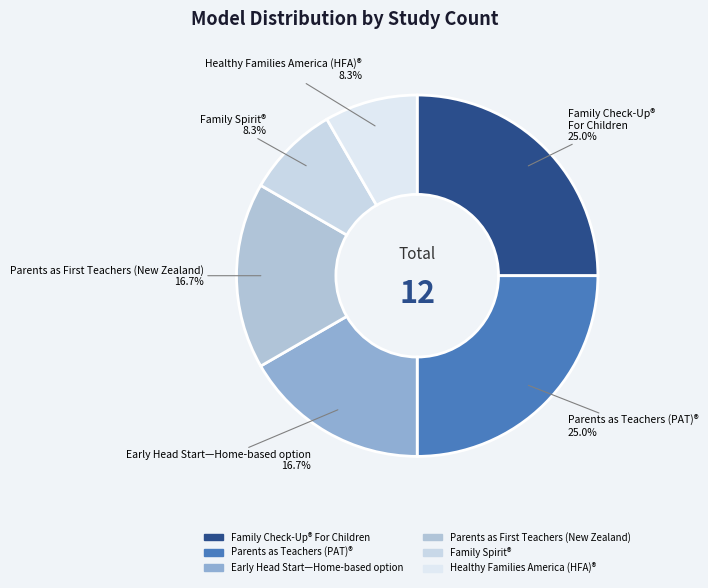

True or false: Family Check-Up® For Children accounts for 25% of the total.

True